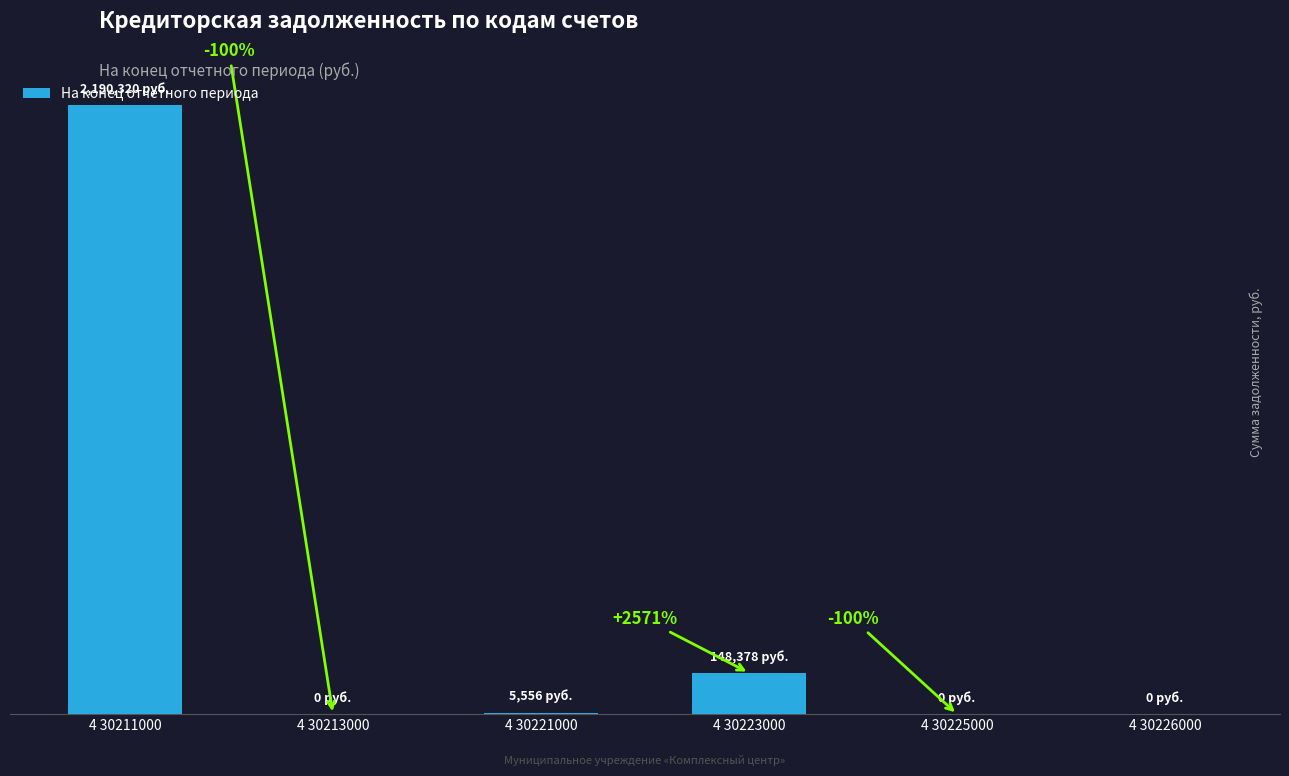

What is the average value?

390709.0